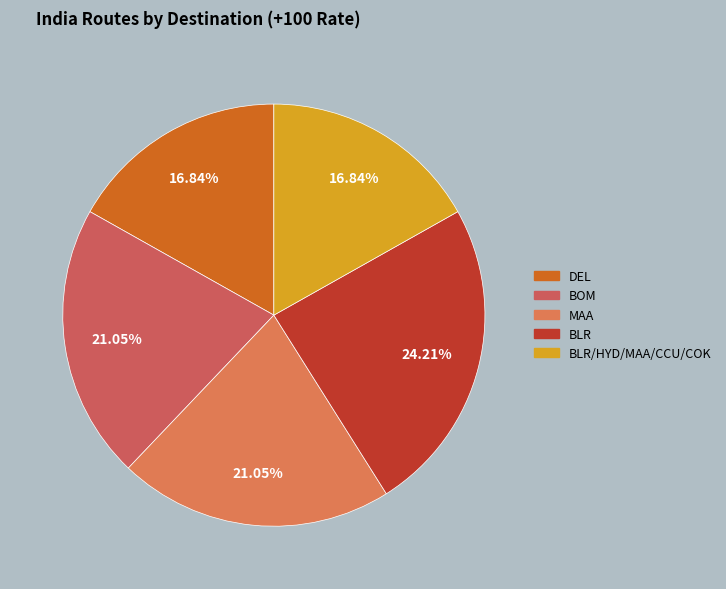

Rank the categories by value from lowest to highest.

DEL, BLR/HYD/MAA/CCU/COK, BOM, MAA, BLR